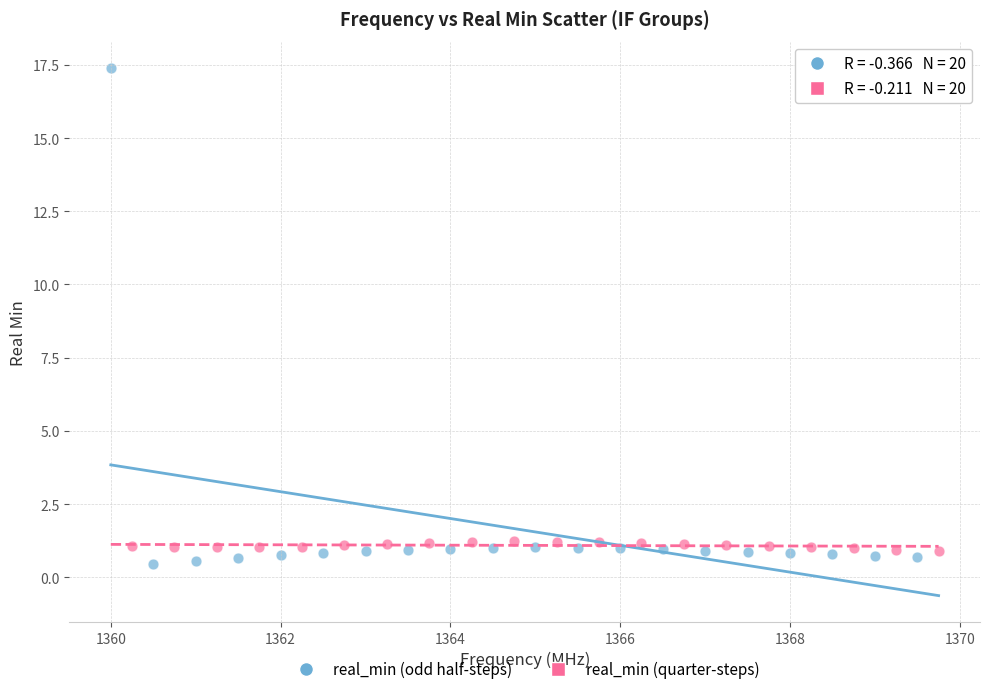

Which series reaches the minimum Y coordinate?

real_min (odd half-steps)